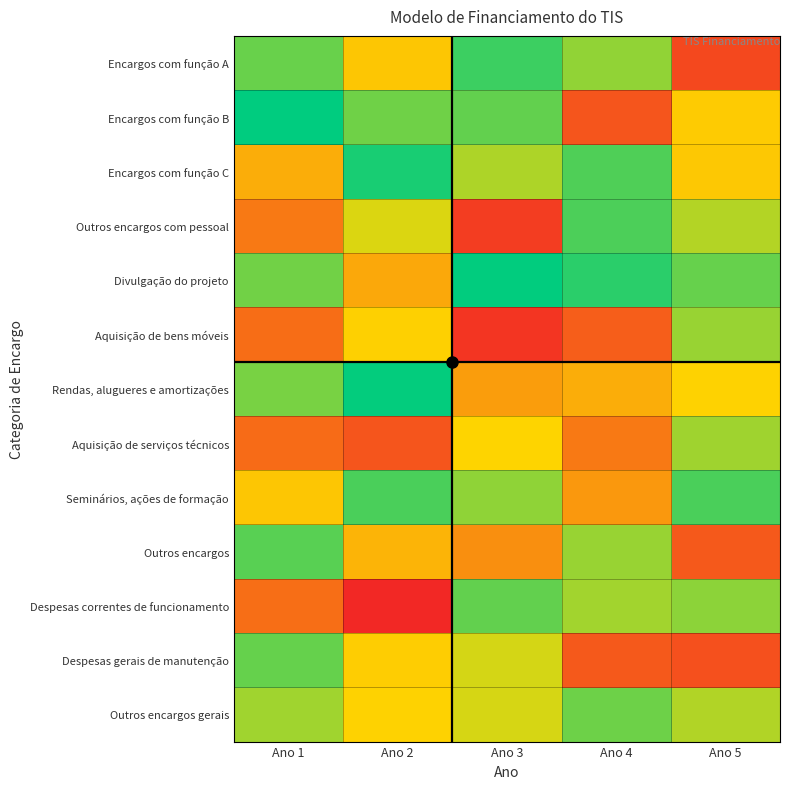

Reading right to left, list all the values displayed in this chart.

Encargos com função A: Ano 5=0.1	Ano 4=0.7	Ano 3=0.9	Ano 2=0.4	Ano 1=0.8
Encargos com função B: Ano 5=0.5	Ano 4=0.1	Ano 3=0.8	Ano 2=0.8	Ano 1=1.0
Encargos com função C: Ano 5=0.4	Ano 4=0.8	Ano 3=0.6	Ano 2=0.9	Ano 1=0.4
Outros encargos com pessoal: Ano 5=0.6	Ano 4=0.8	Ano 3=0.1	Ano 2=0.6	Ano 1=0.2
Divulgação do projeto: Ano 5=0.8	Ano 4=0.9	Ano 3=1.0	Ano 2=0.4	Ano 1=0.8
Aquisição de bens móveis: Ano 5=0.7	Ano 4=0.2	Ano 3=0.0	Ano 2=0.5	Ano 1=0.2
Rendas, alugueres e amortizações: Ano 5=0.5	Ano 4=0.4	Ano 3=0.3	Ano 2=1.0	Ano 1=0.7
Aquisição de serviços técnicos: Ano 5=0.7	Ano 4=0.2	Ano 3=0.5	Ano 2=0.1	Ano 1=0.2
Seminários, ações de formação: Ano 5=0.8	Ano 4=0.3	Ano 3=0.7	Ano 2=0.8	Ano 1=0.4
Outros encargos: Ano 5=0.1	Ano 4=0.7	Ano 3=0.3	Ano 2=0.4	Ano 1=0.8
Despesas correntes de funcionamento: Ano 5=0.7	Ano 4=0.7	Ano 3=0.8	Ano 2=0.0	Ano 1=0.2
Despesas gerais de manutenção: Ano 5=0.1	Ano 4=0.1	Ano 3=0.6	Ano 2=0.5	Ano 1=0.8
Outros encargos gerais: Ano 5=0.6	Ano 4=0.8	Ano 3=0.6	Ano 2=0.5	Ano 1=0.7